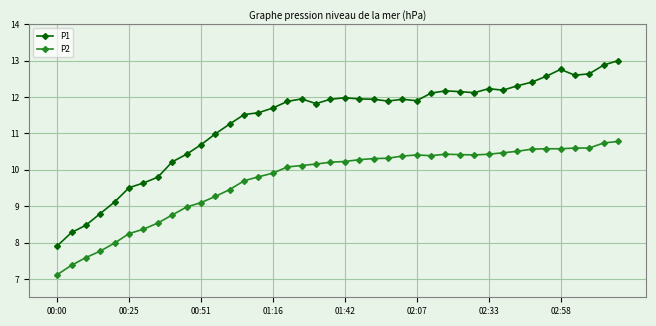

What is the average value of the P1 series?

11.3